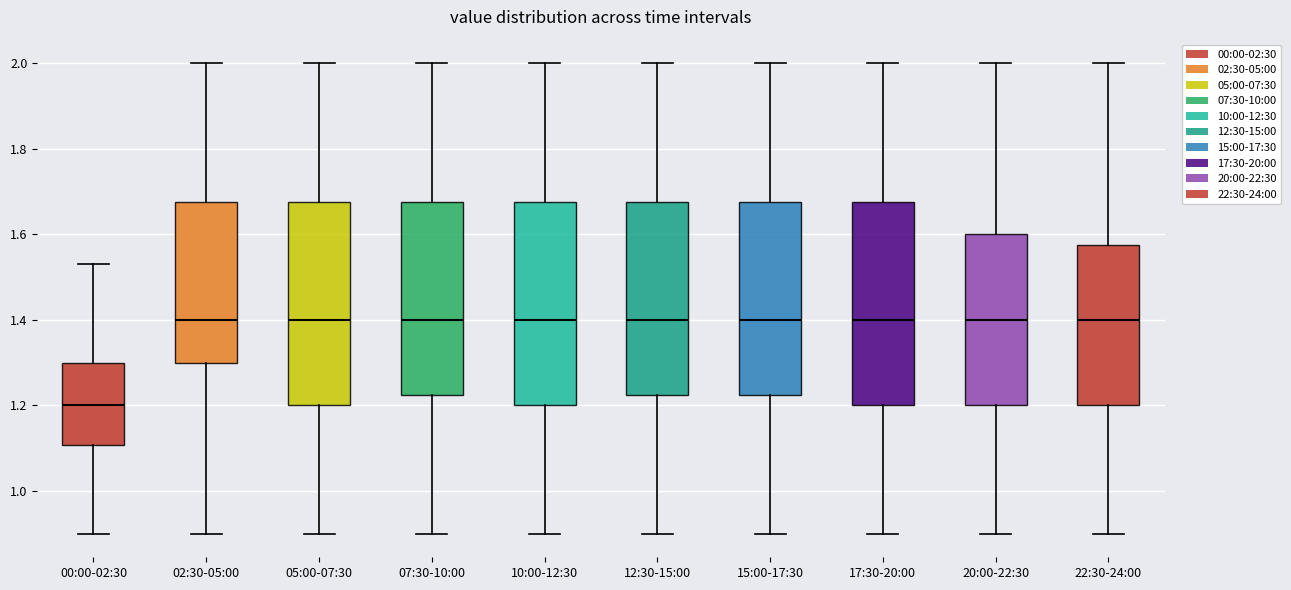

Which box has the lowest median line?

00:00-02:30